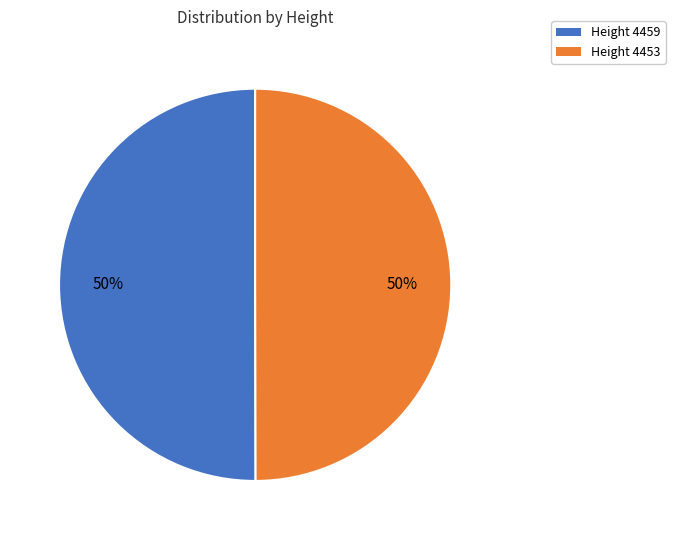

To the nearest percent, what is the combined percentage of Height 4453 and Height 4459?

100%